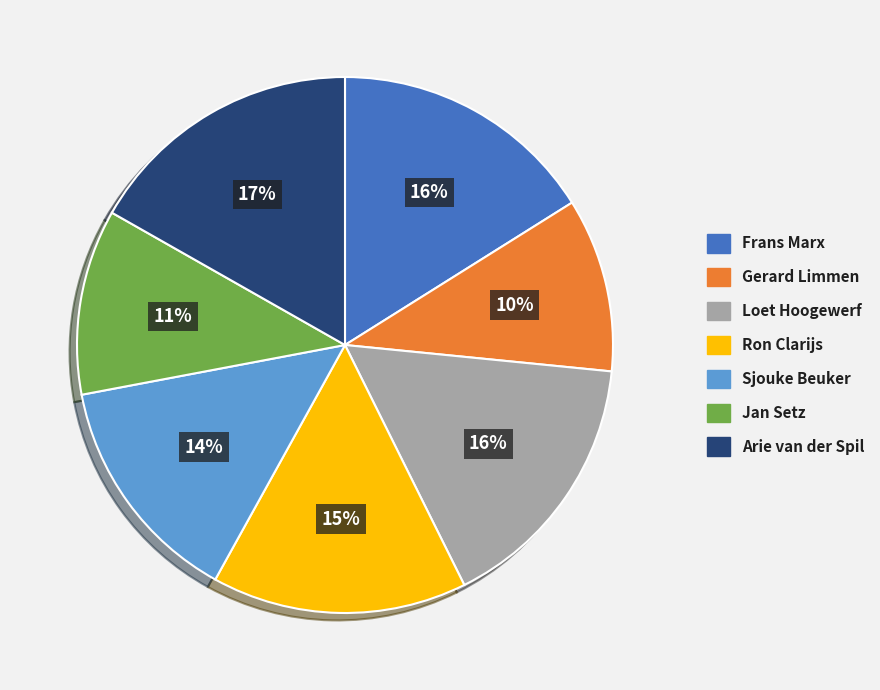

Combined, do Gerard Limmen and Ron Clarijs account for over 50%?

No